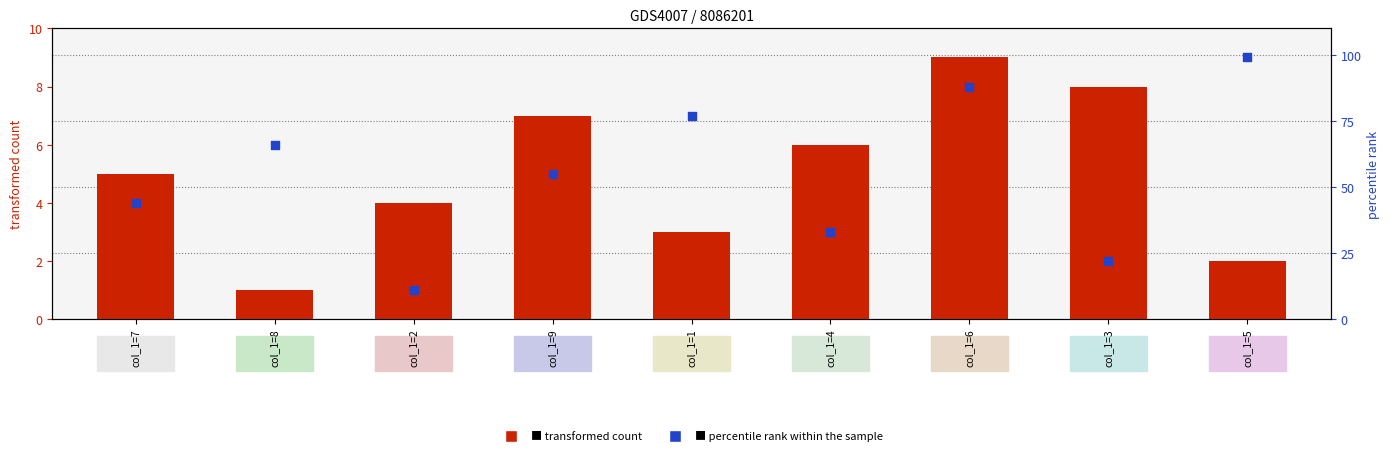

At which category is the sum across all series the highest?

col_1=5